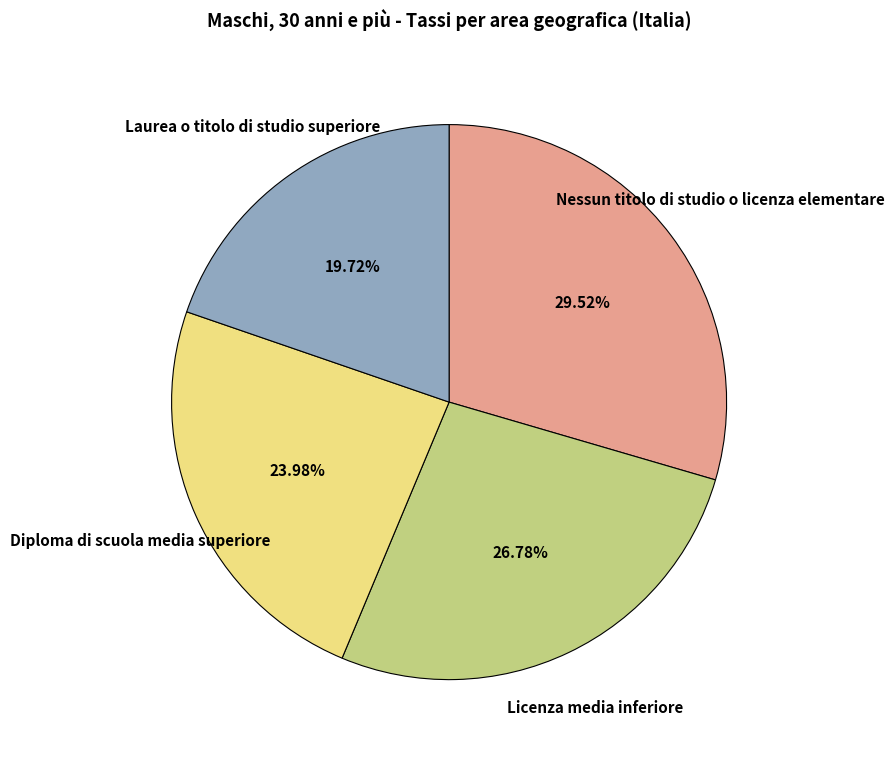

Is Laurea o titolo di studio superiore the majority of the pie?

No